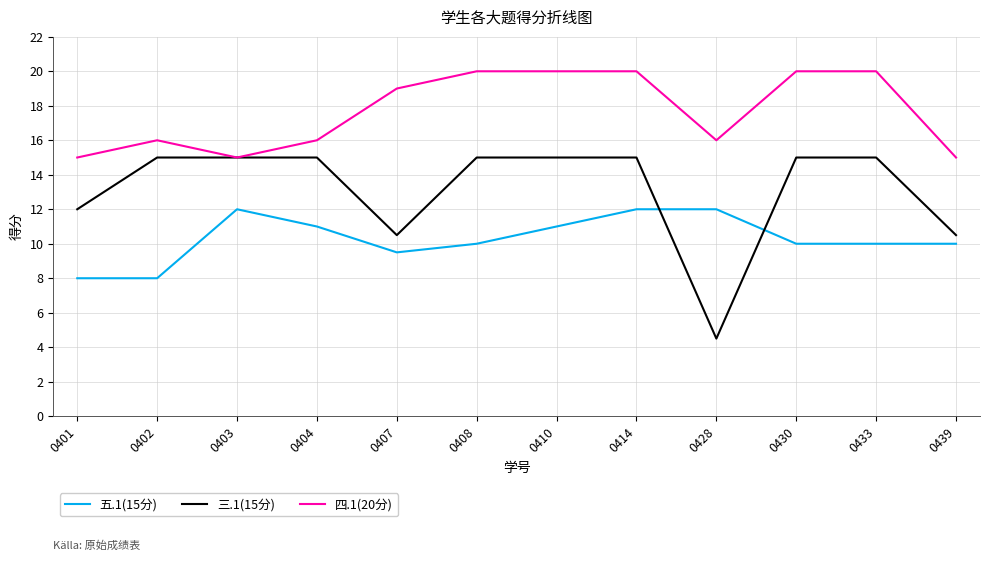

Between 0428 and 0430, which series saw the biggest shift?

三.1(15分)